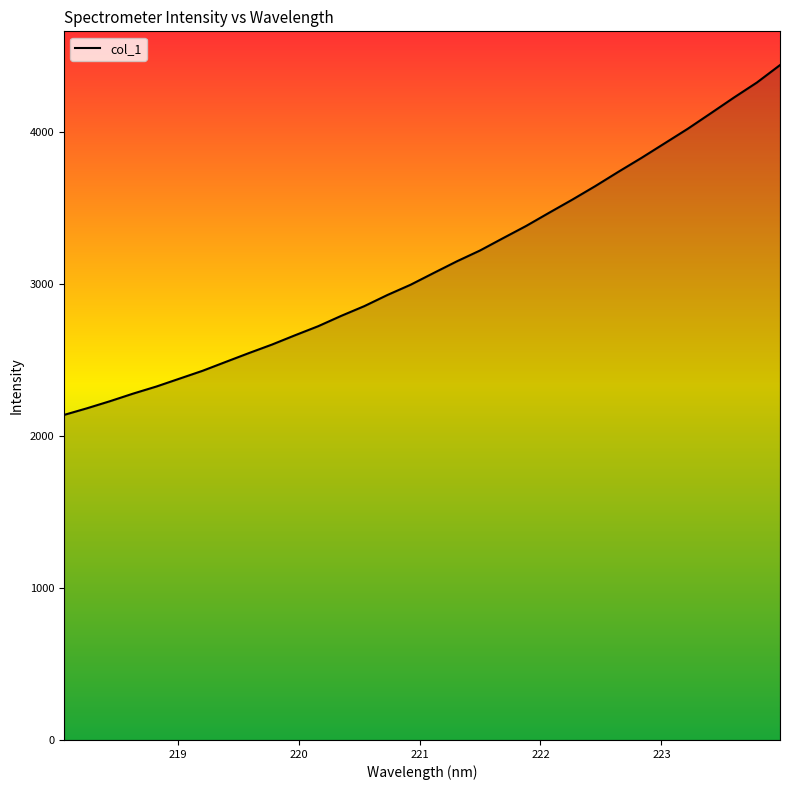

What is the minimum value shown in the chart?

2136.7